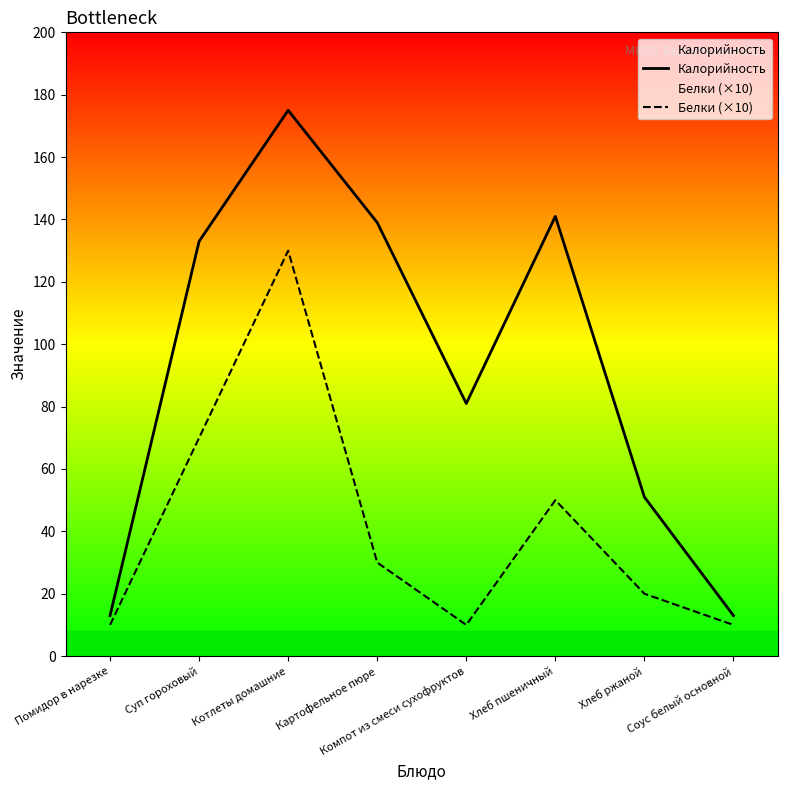

What position from the left is Помидор в нарезке?

1